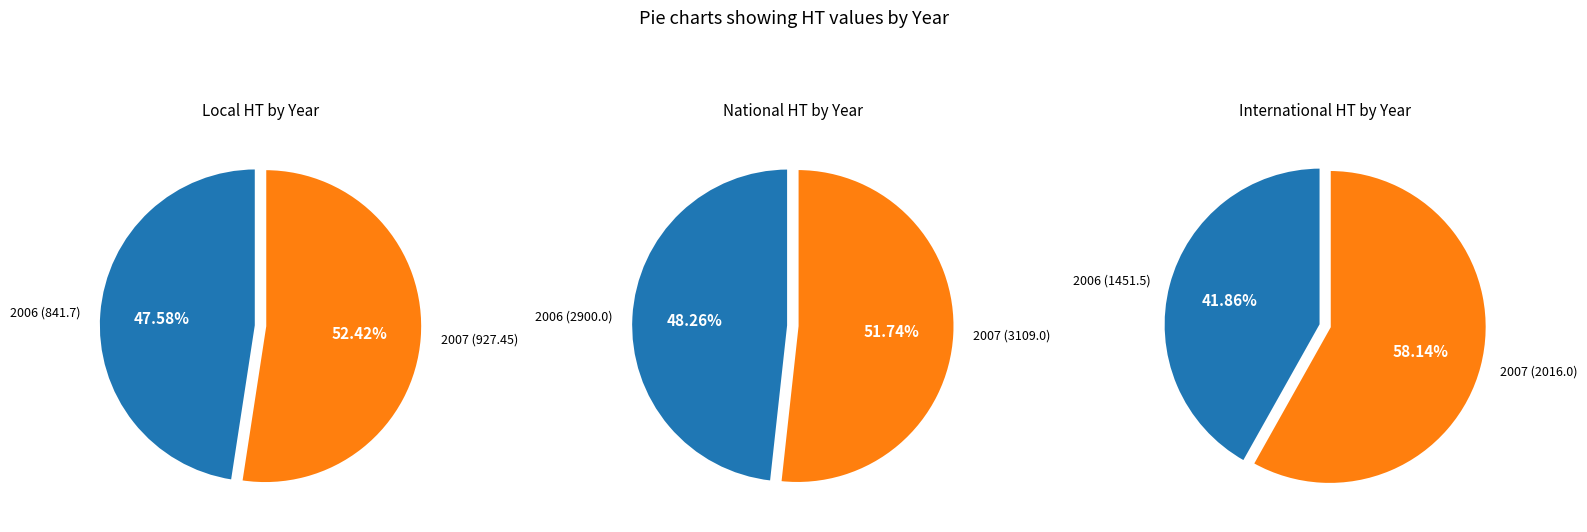

Is it true that 2007 is 58% of the pie?

True